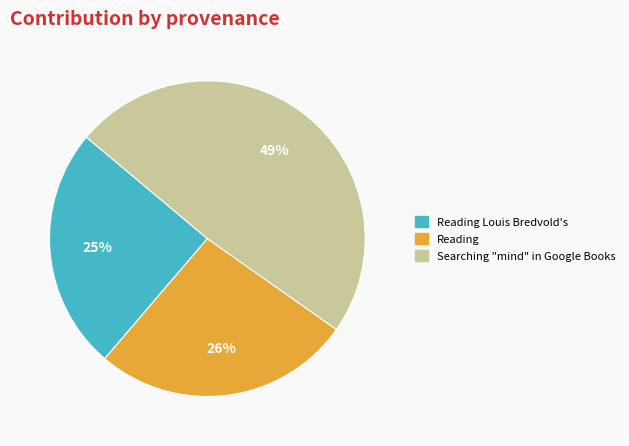

To the nearest percent, what is the average slice percentage?

33%